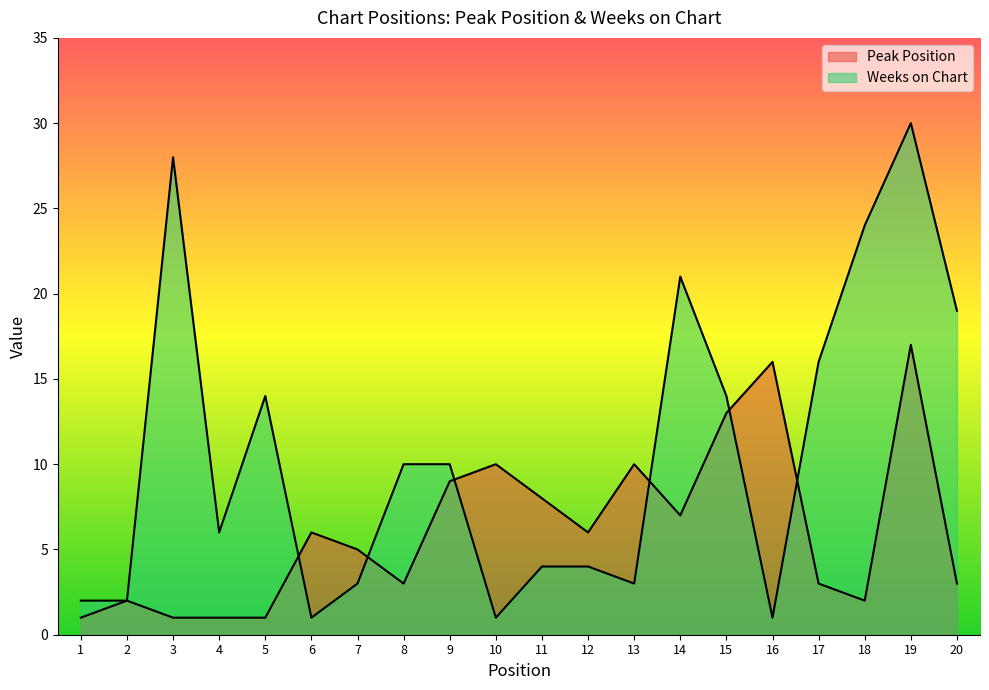

List the labels in order of Weeks on Chart value, largest first.

19, 3, 18, 14, 20, 17, 5, 15, 8, 9, 4, 11, 12, 7, 13, 1, 2, 6, 10, 16